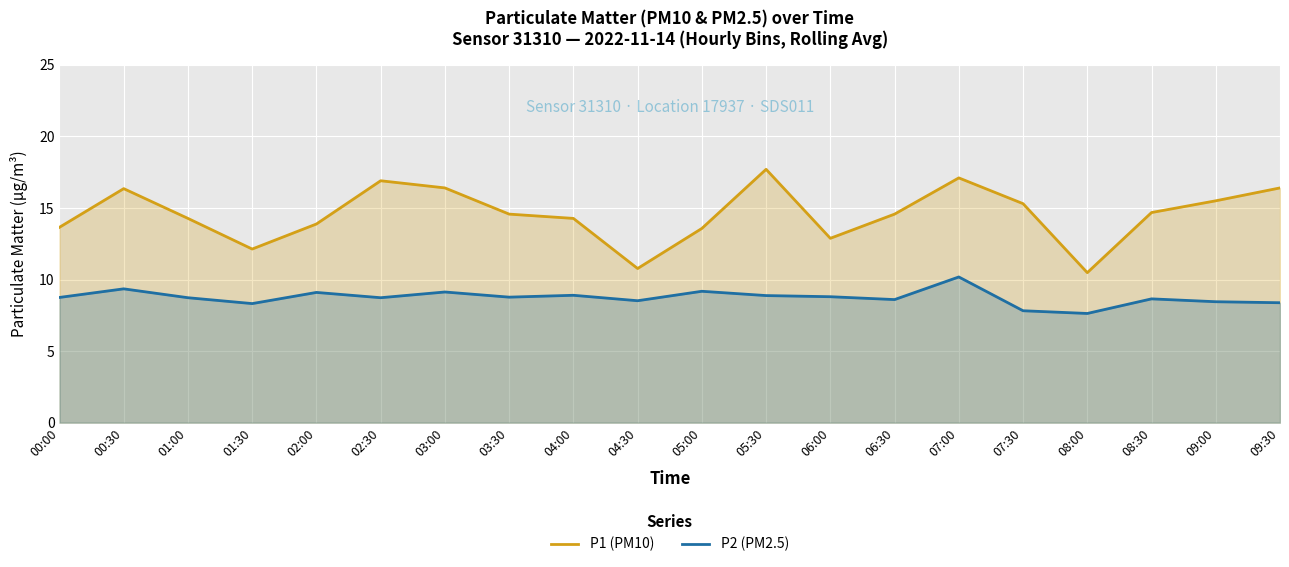

What is the label of the 19th point from the right?

00:30